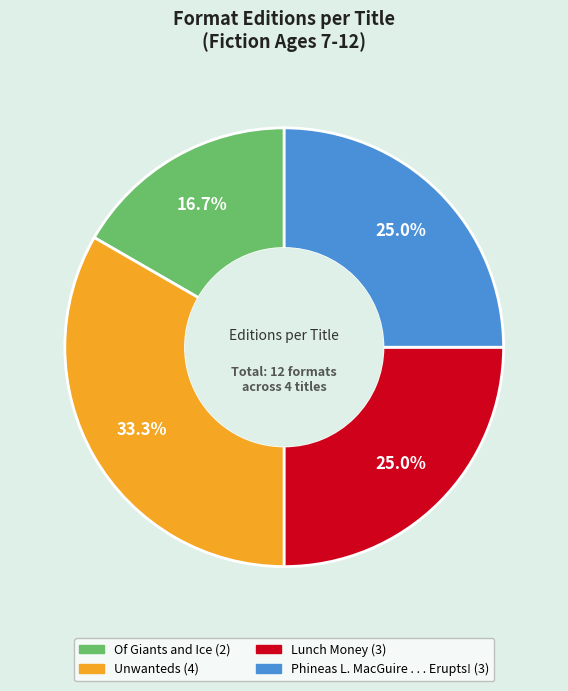

How many slices are in this pie chart?

4